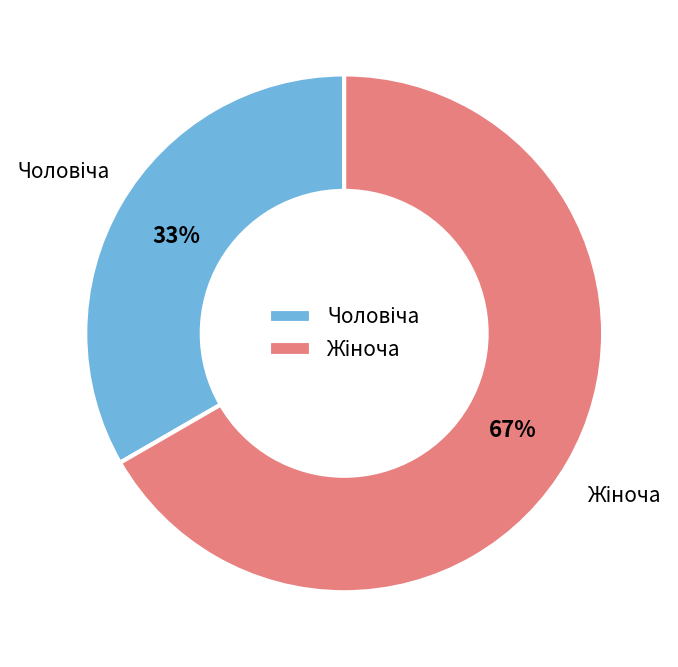

To the nearest percent, what is the average slice percentage?

50%